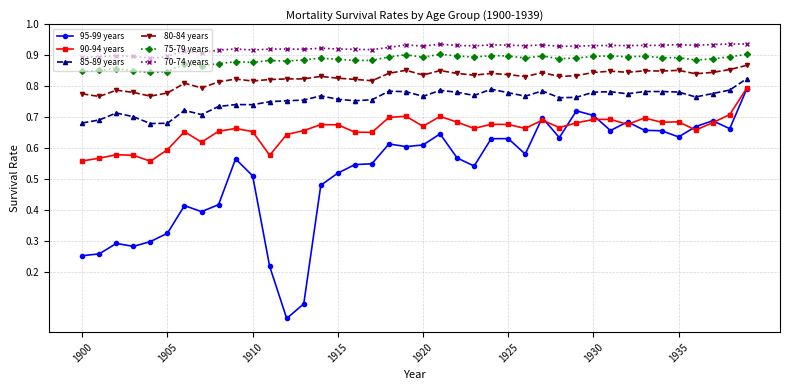

Which series has the widest spread of values?

95-99 years